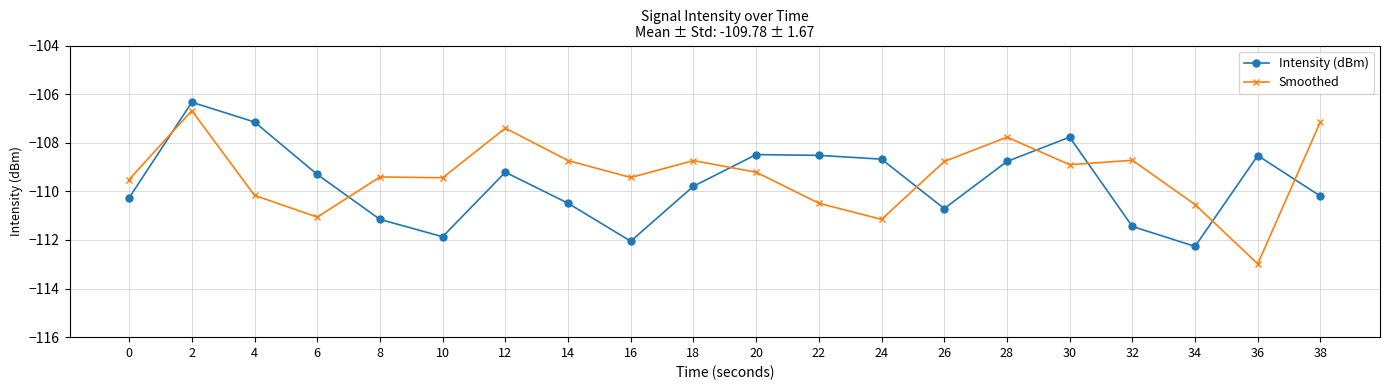

Where is the first local maximum for Intensity (dBm)?

2